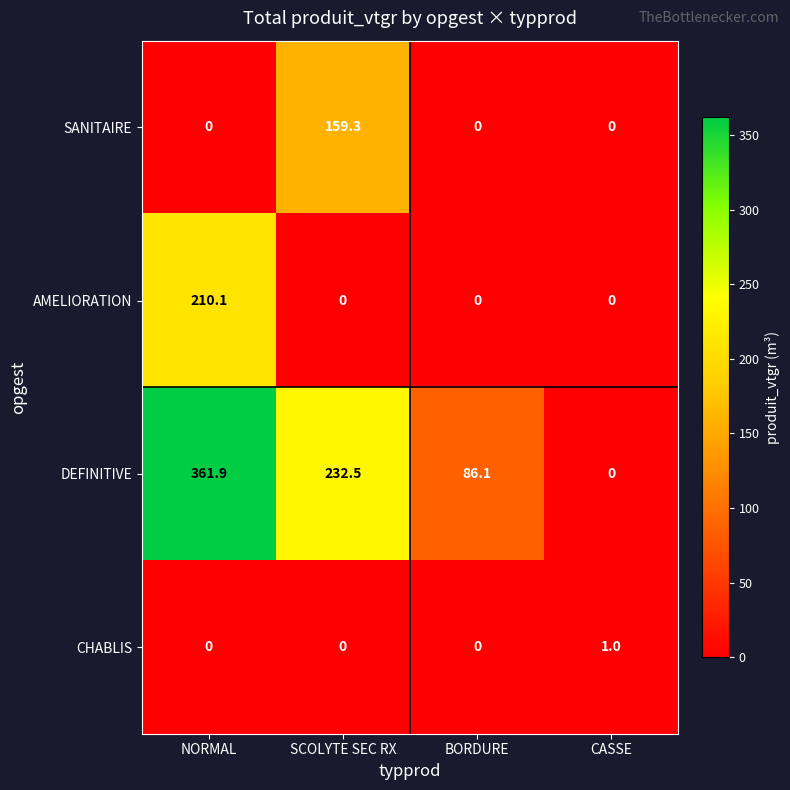

What is the difference between the highest and lowest values at NORMAL?

361.9